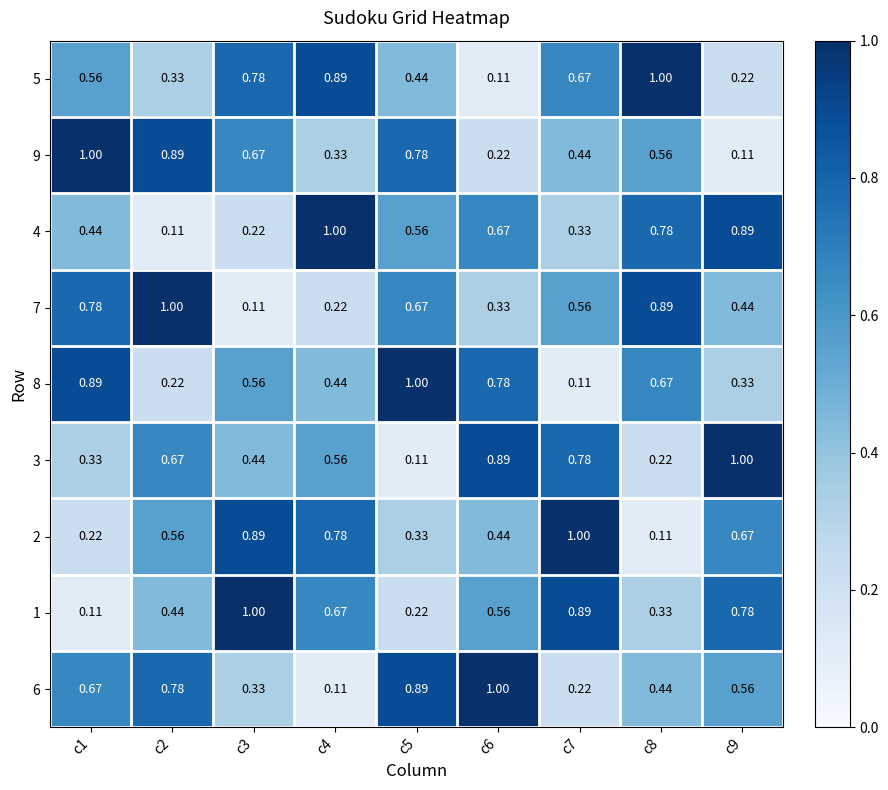

Is the value of 9 at c6 greater than the value of 5 at c8?

No